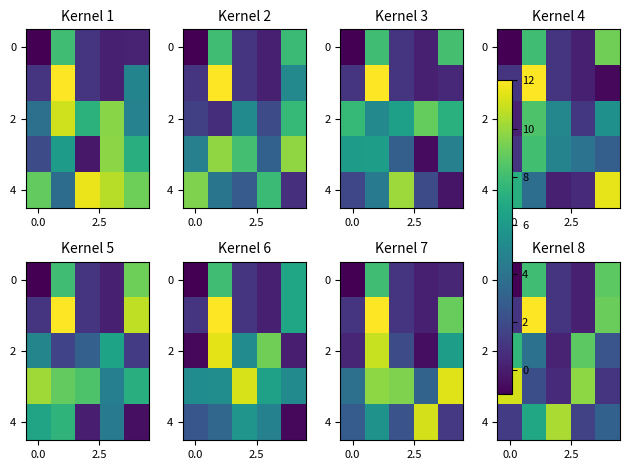

What is the spread (max minus min) of values at 4?

8.0